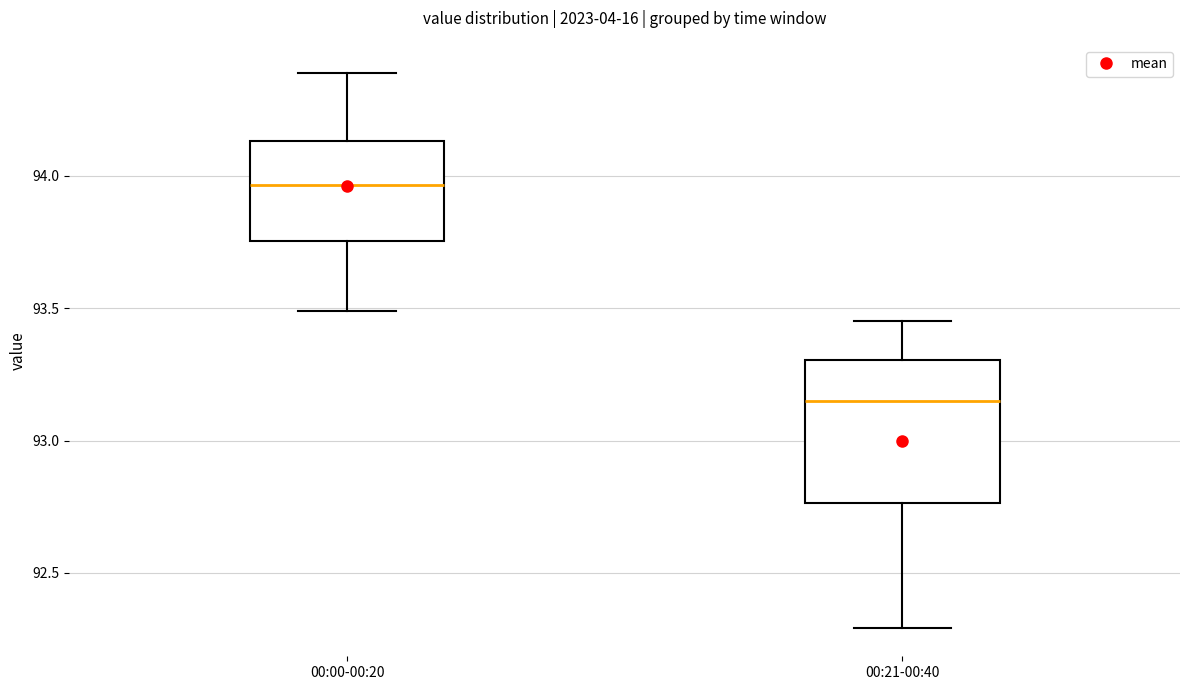

Which box has the highest median line?

00:00-00:20